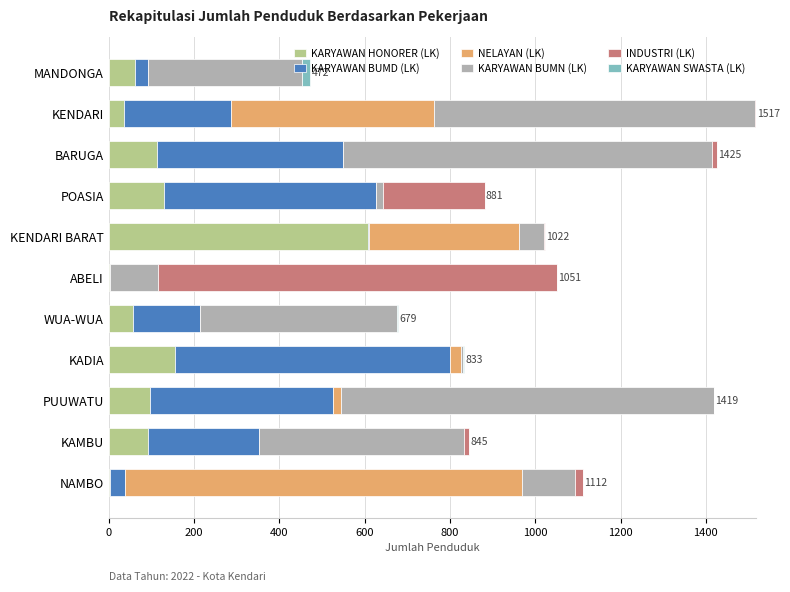

At which label does KARYAWAN HONORER (LK) reach its peak?

KENDARI BARAT